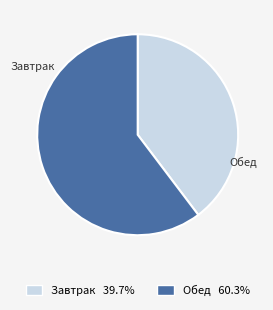

Between Завтрак and Обед, which is larger?

Обед